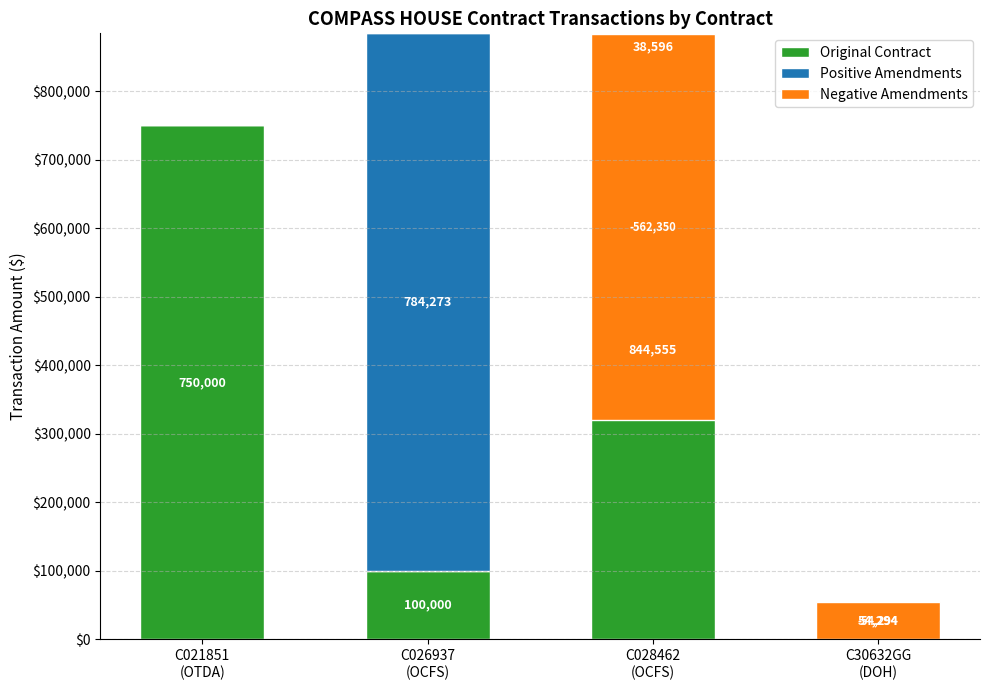

Is the value of Positive Amendments at C021851
(OTDA) greater than the value of Original Contract at C026937
(OCFS)?

No